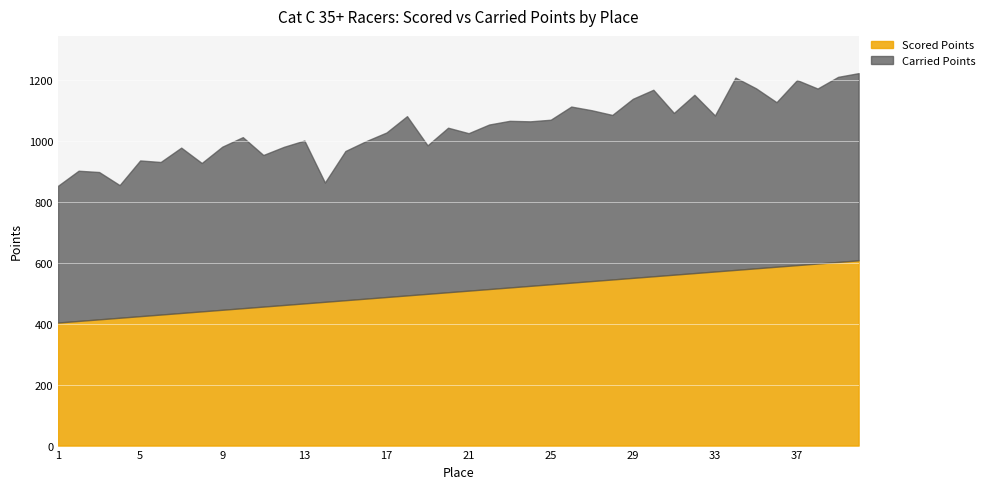

Is it true that Scored Points equals 524.3 at 24?

True